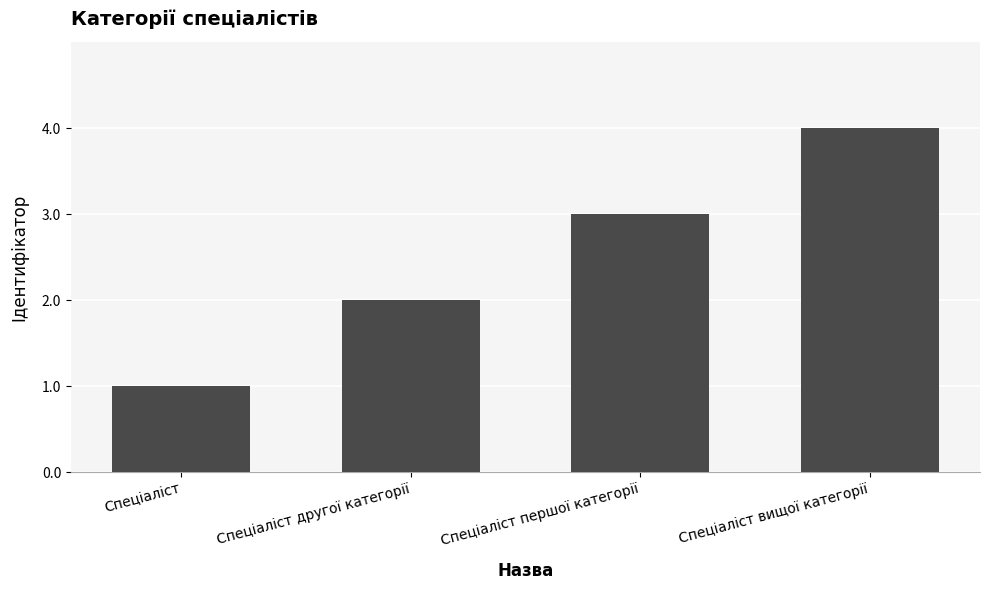

The chart shows a value of 4 at Спеціаліст першої категорії. True or false?

False